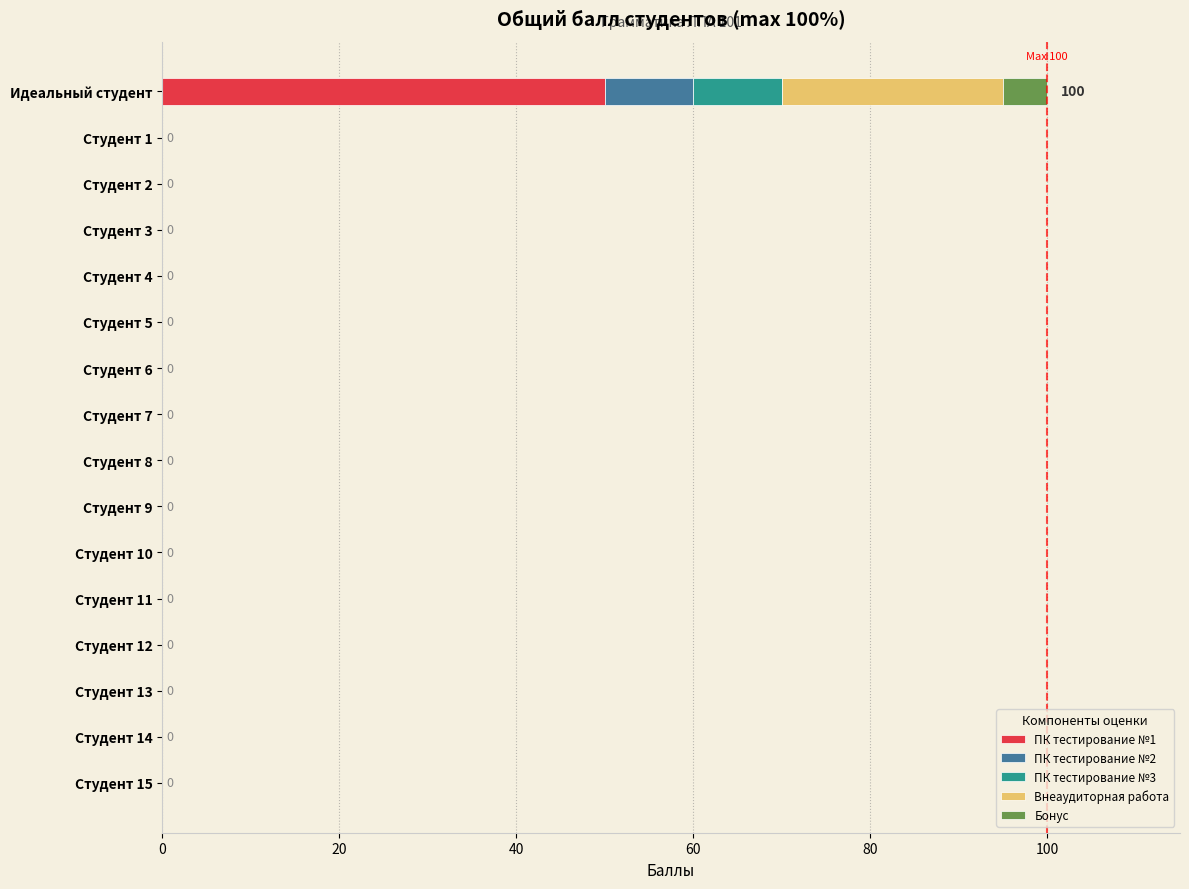

How many categories are shown in the chart?

16